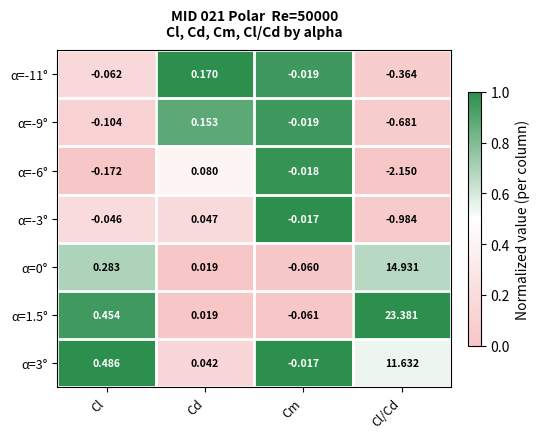

Where is α=-6° nearest to the value -1?

Cl